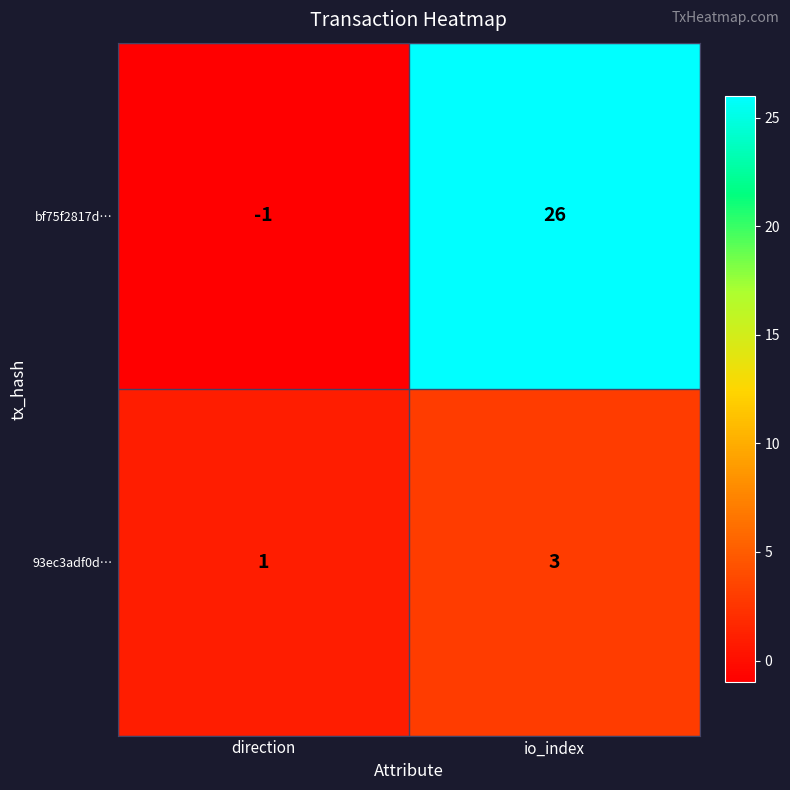

Reading left to right, transcribe all the data shown in this chart.

bf75f2817d…: direction=-1	io_index=26
93ec3adf0d…: direction=1	io_index=3